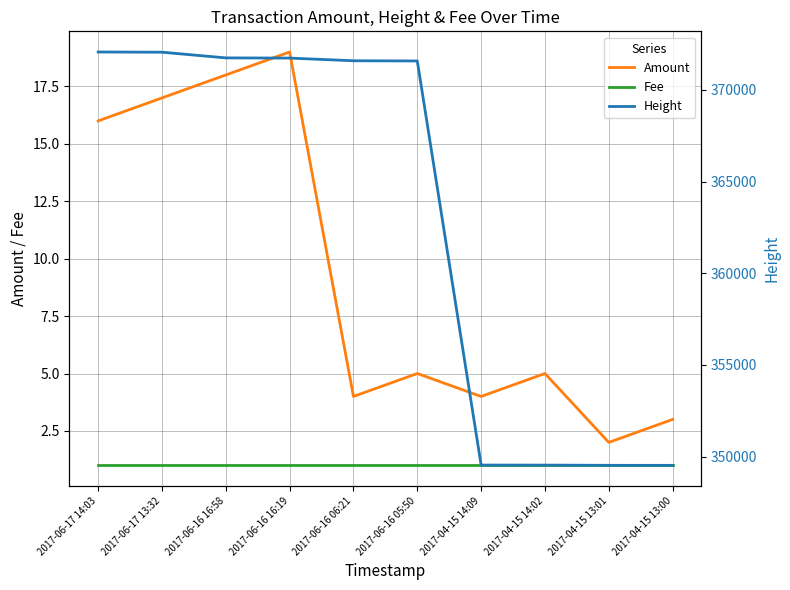

Which has a higher value, 2017-06-16 05:50 or 2017-04-15 14:09?

2017-06-16 05:50